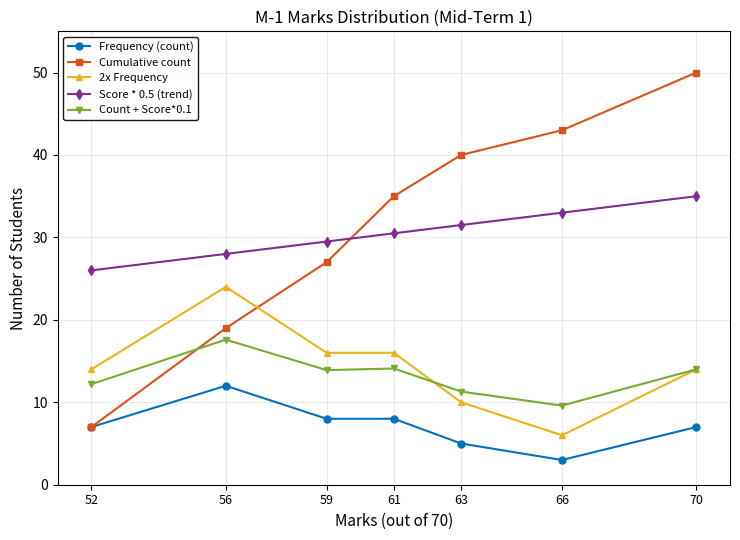

List the series in order of their peak value, highest first.

Cumulative count, Score * 0.5 (trend), 2x Frequency, Count + Score*0.1, Frequency (count)